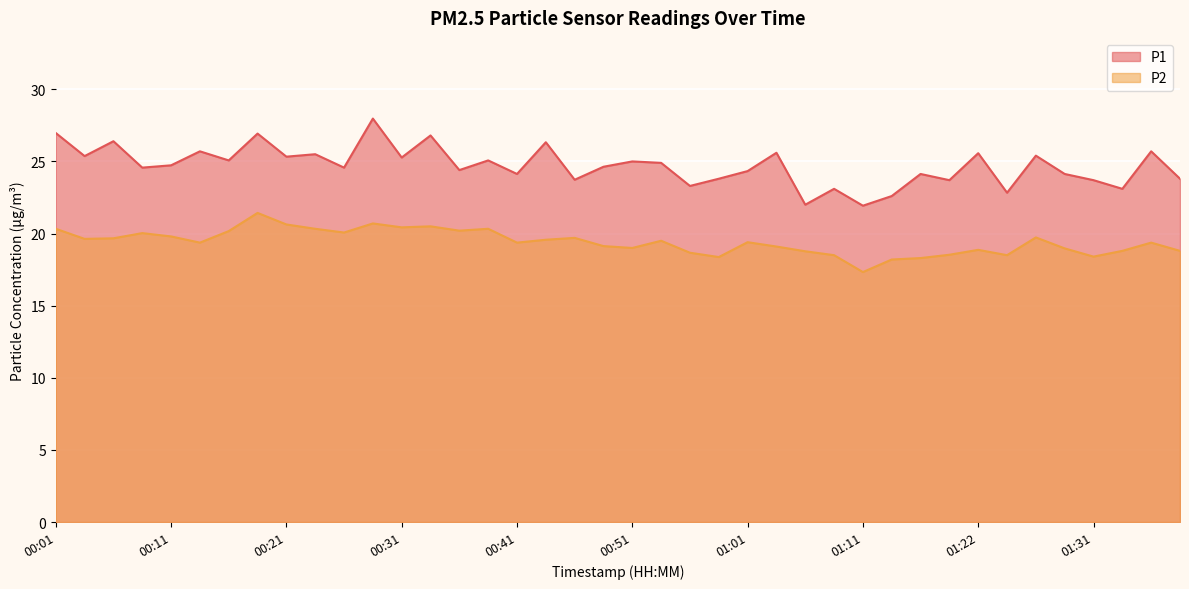

Between 00:29 and 01:29, which series saw the biggest shift?

P1